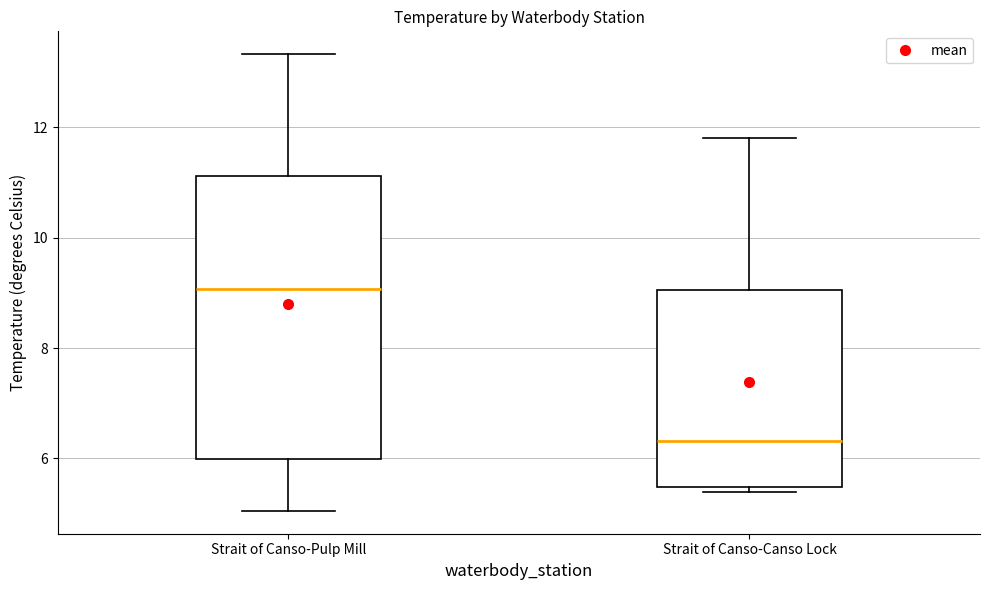

Which box's median line is the lowest?

Strait of Canso-Canso Lock